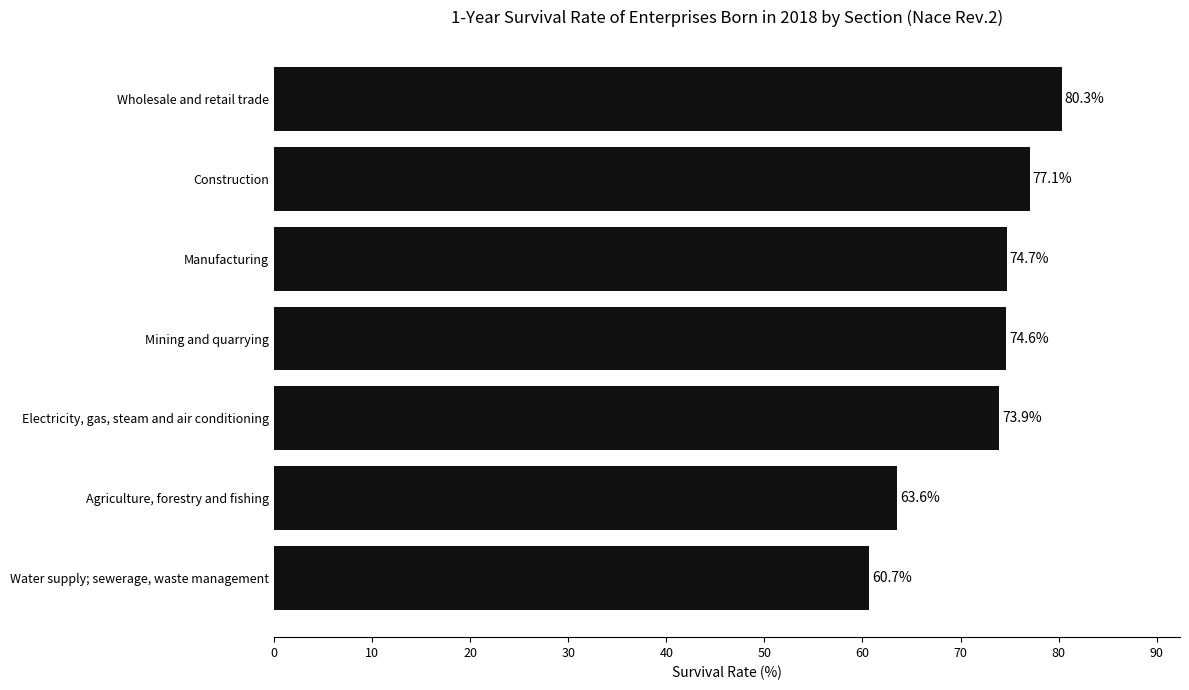

The chart shows a value of 46.2 at Electricity, gas, steam and air conditioning. True or false?

False